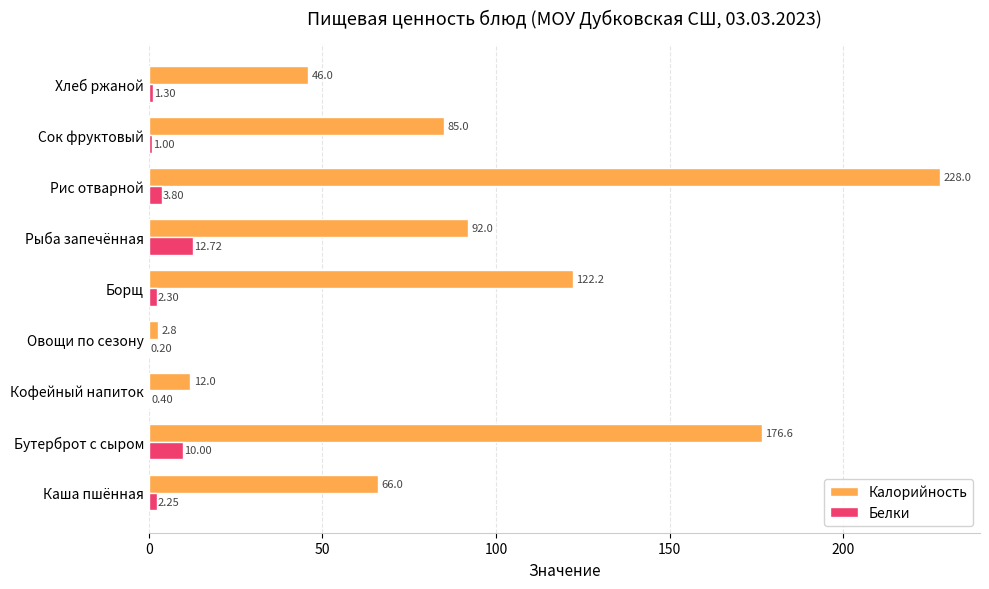

Where is Белки nearest to the value 6?

Рис отварной